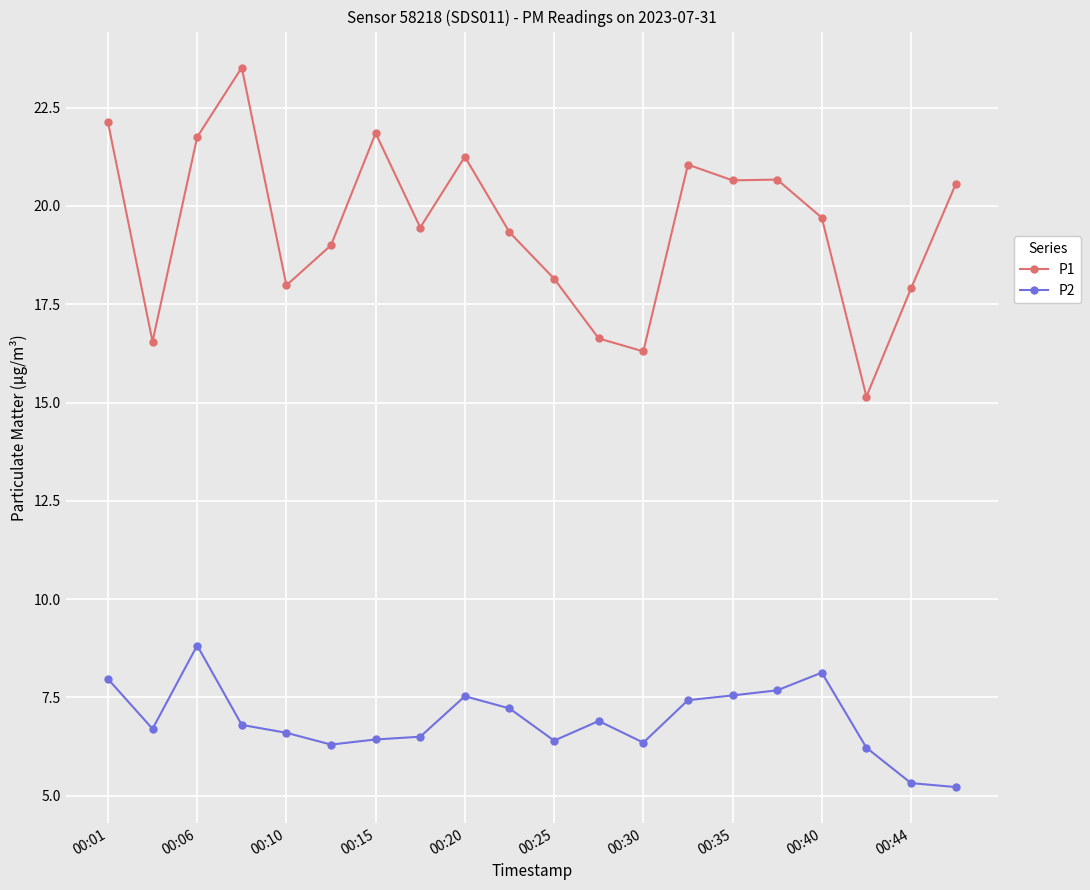

What is the maximum value for P2?

8.8